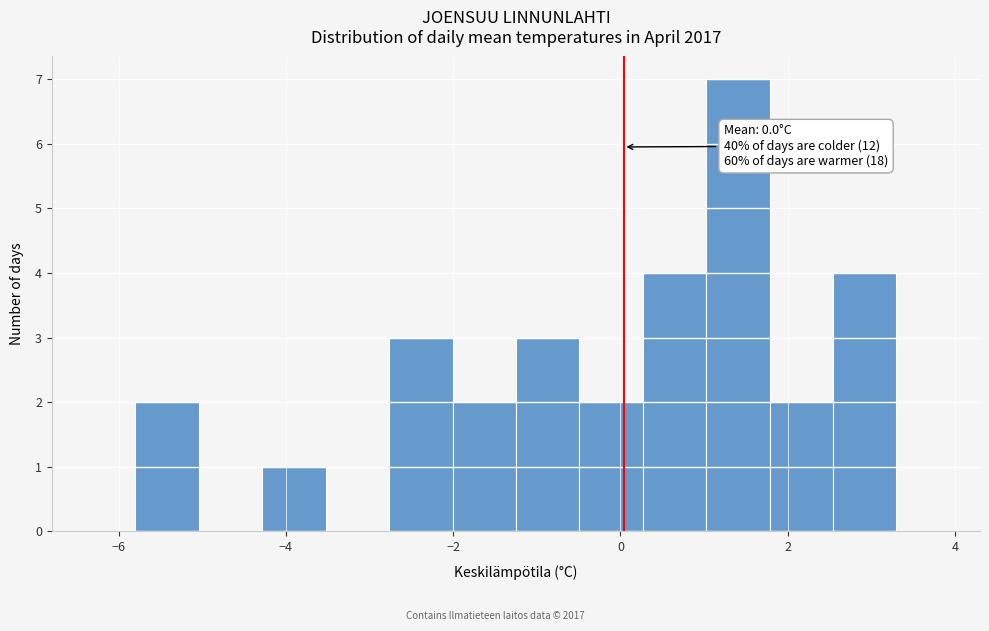

Around what value on the x-axis is the tallest bar? Give the approximate position of its centre, as read against the axis.

1.4